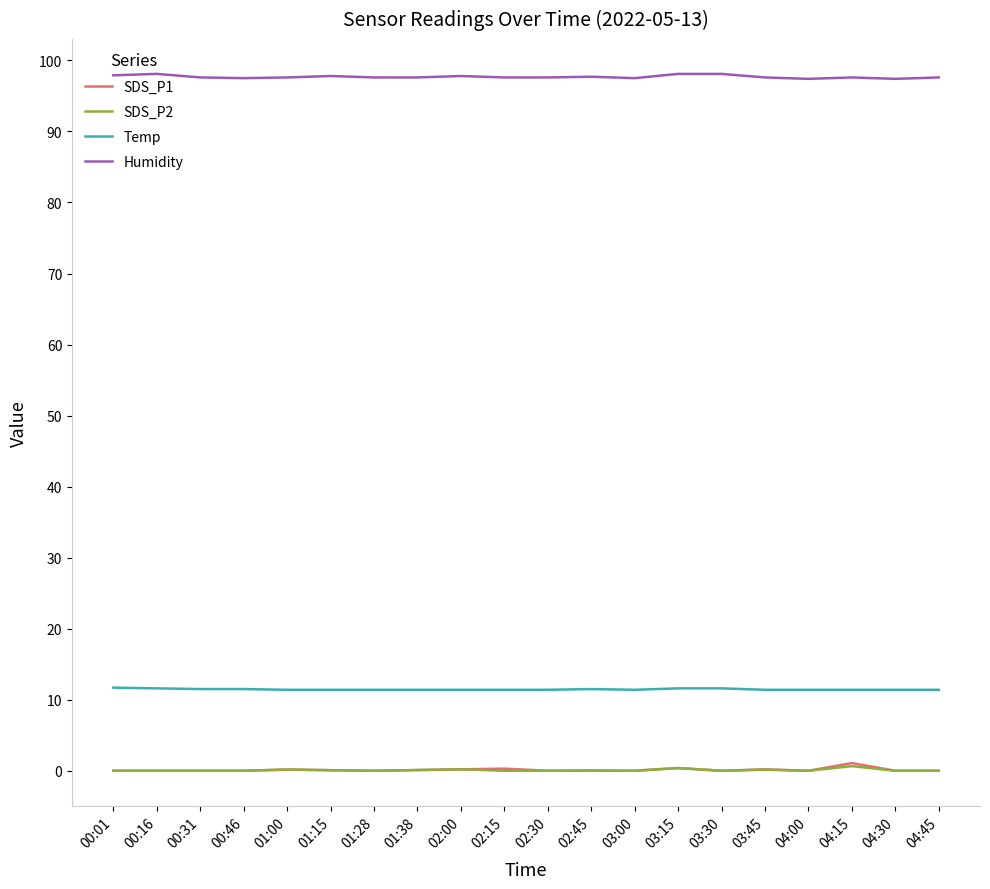

What is the difference between the highest and lowest values at 01:38?

97.5